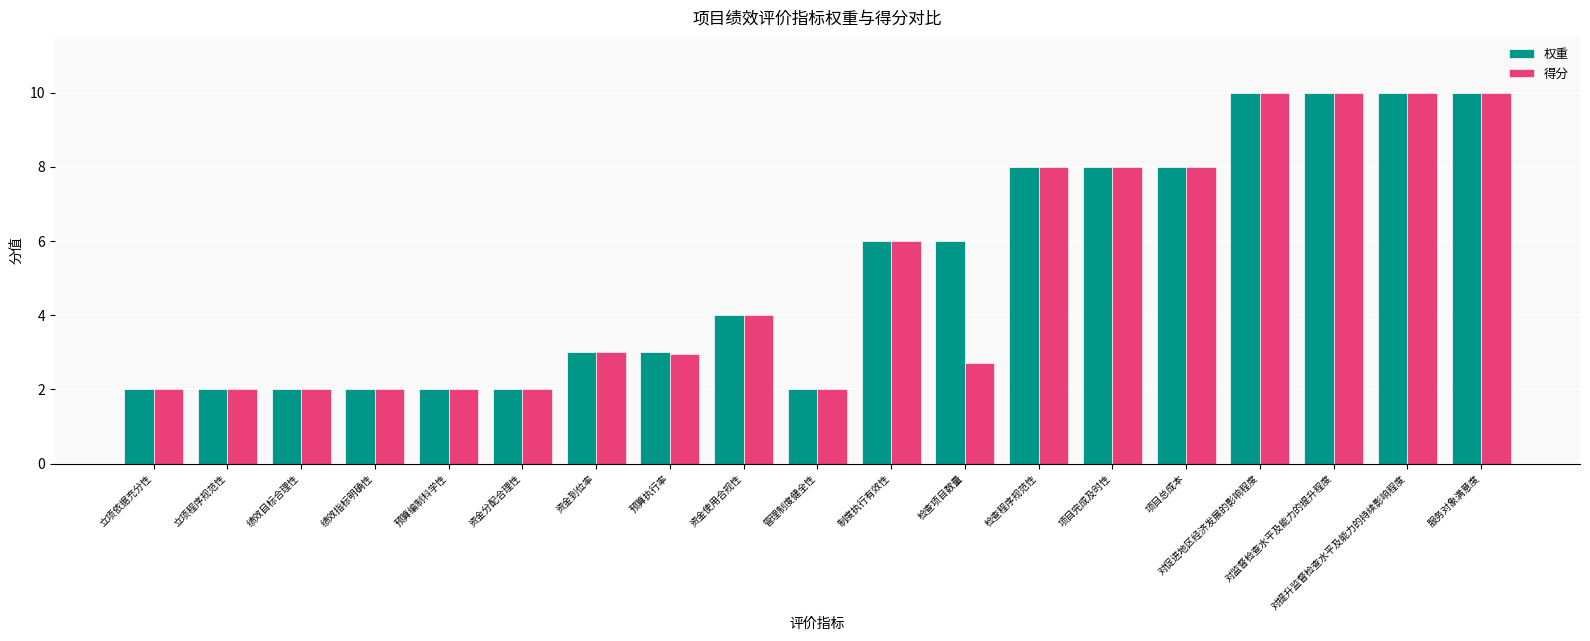

The value of 权重 at 项目总成本 is 3.7. True or false?

False